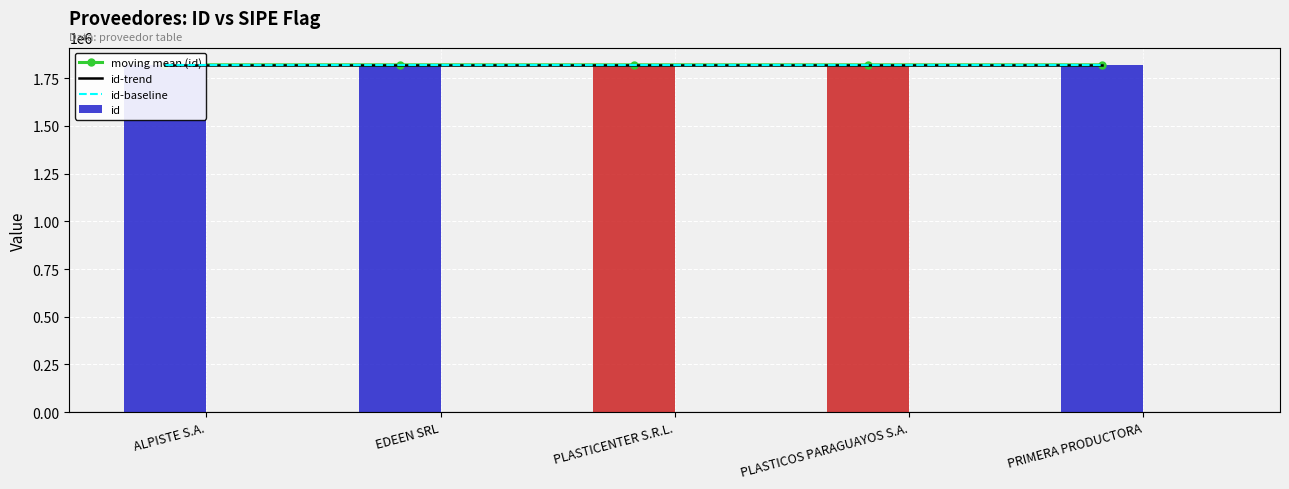

What is the approximate value of id-trend at PLASTICENTER S.R.L.?

1819663.1